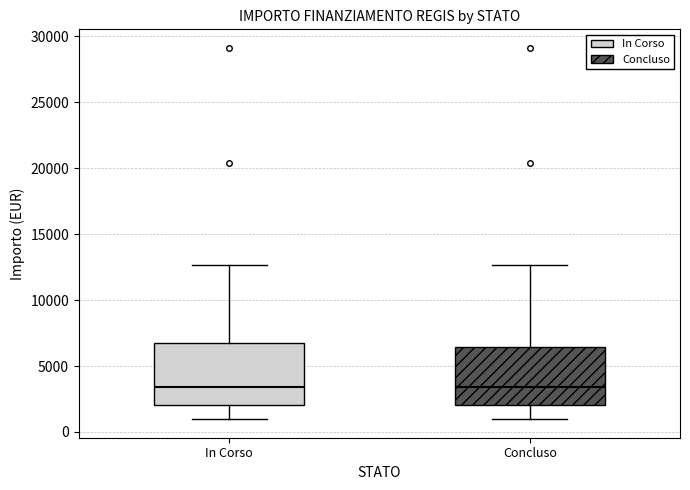

Where does the lower whisker of the box for In Corso end on the y-axis? The values are not printed on the chart, so give them approximately, as read against the axis.

1000